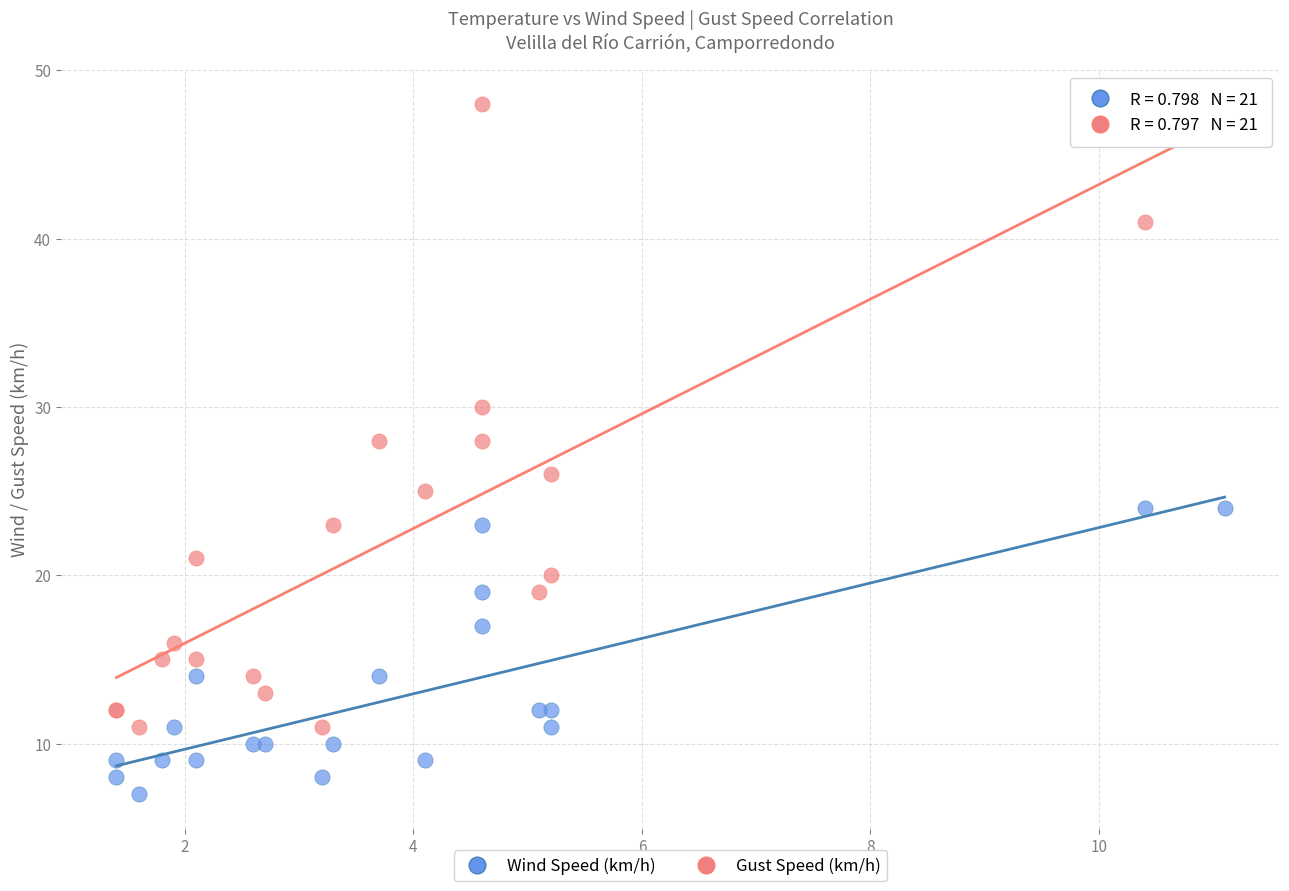

What are all the series names shown in the legend?

Wind Speed (km/h), Gust Speed (km/h)